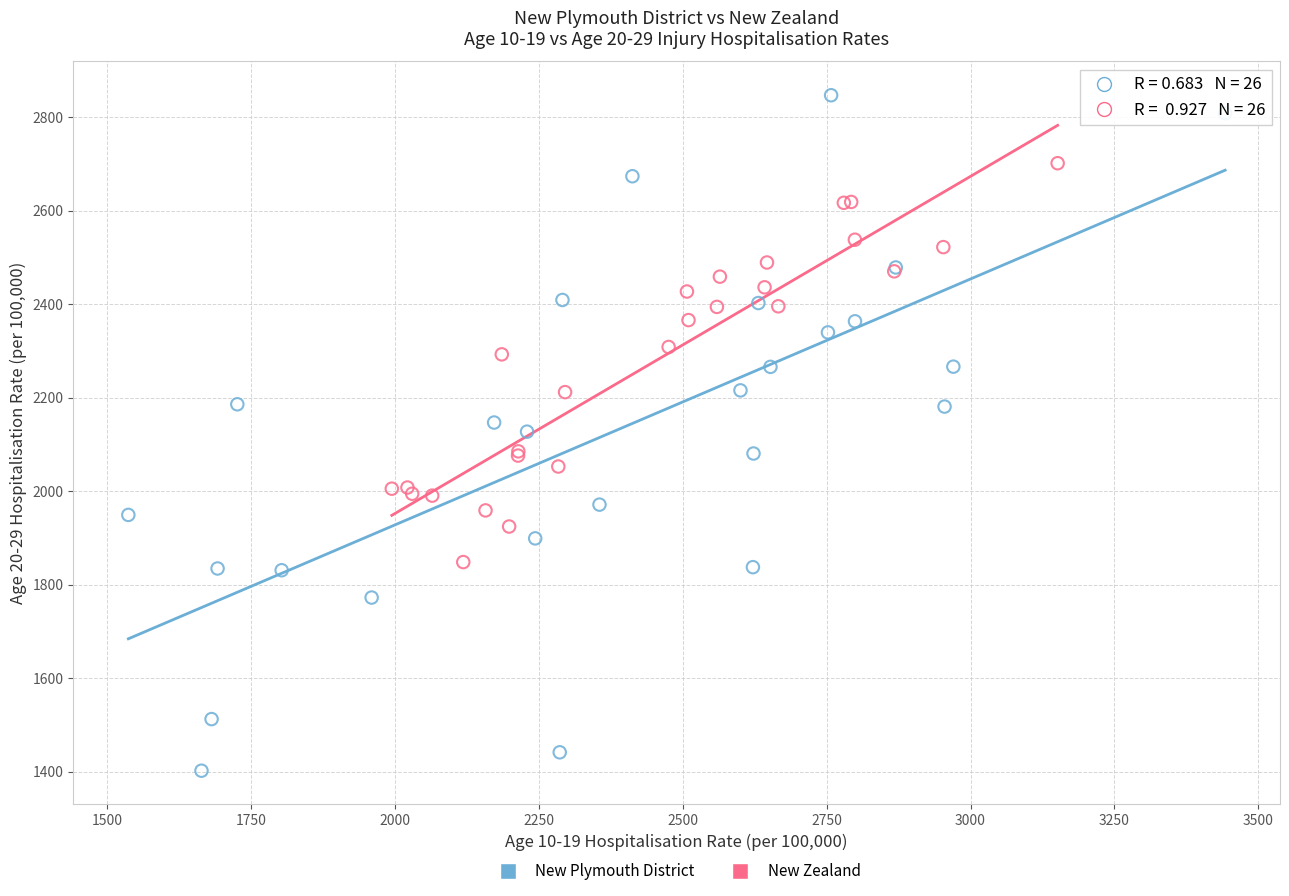

Which series reaches the minimum Y coordinate?

New Plymouth District